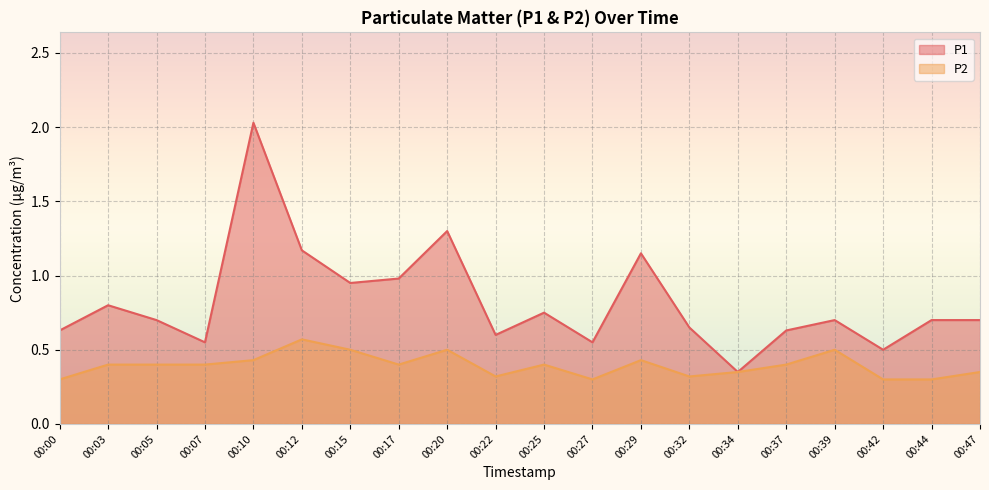

What is the value of the P2 point at the 14th from the left?

0.3